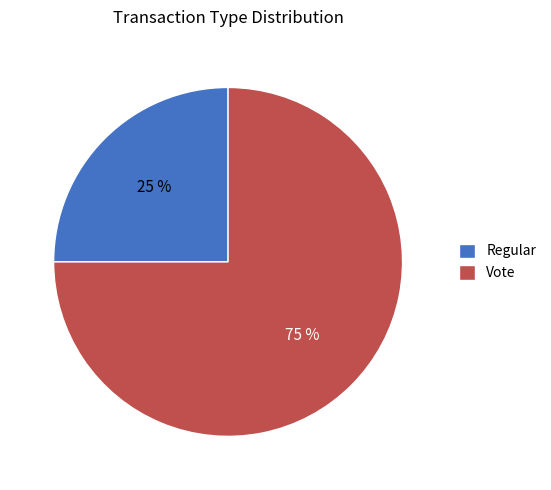

Do Vote and Regular together represent more than half of the pie?

Yes